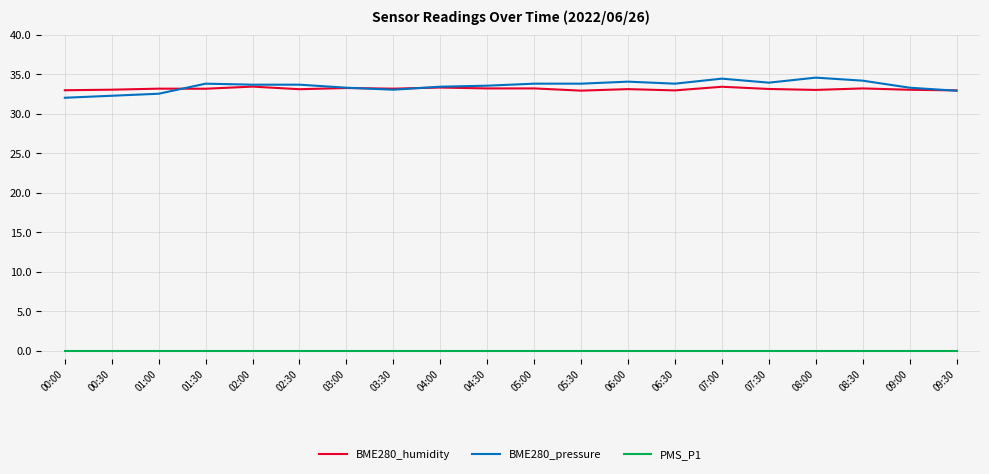

What position from the left is 05:30?

12